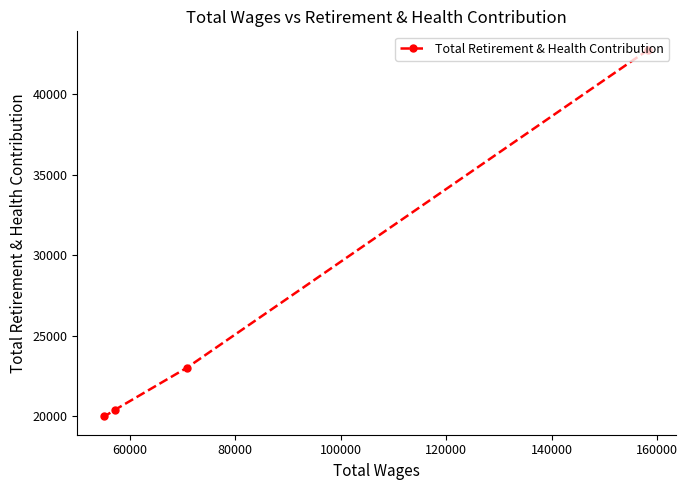

What is the maximum value shown in the chart?

42774